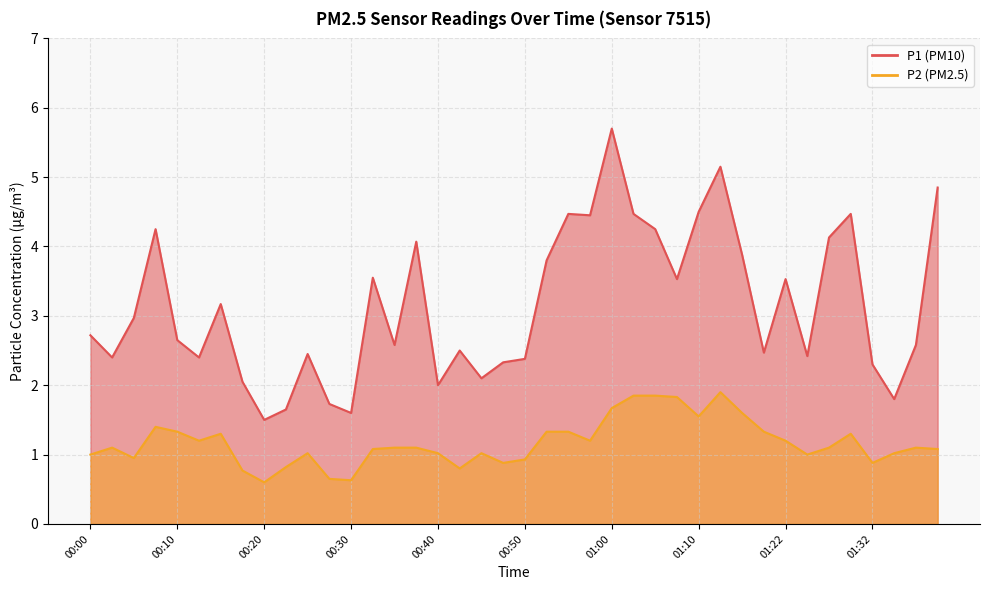

Which series changed the most between 00:22 and 00:37?

P1